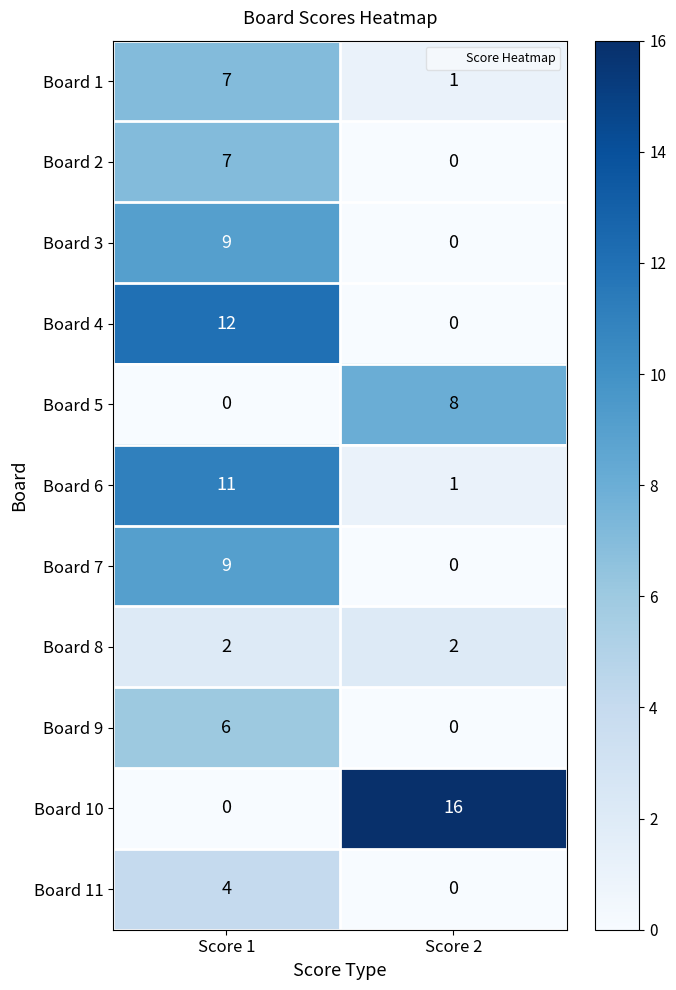

Reading right to left, transcribe all the data shown in this chart.

Board 1: 1	7
Board 2: 0	7
Board 3: 0	9
Board 4: 0	12
Board 5: 8	0
Board 6: 1	11
Board 7: 0	9
Board 8: 2	2
Board 9: 0	6
Board 10: 16	0
Board 11: 0	4